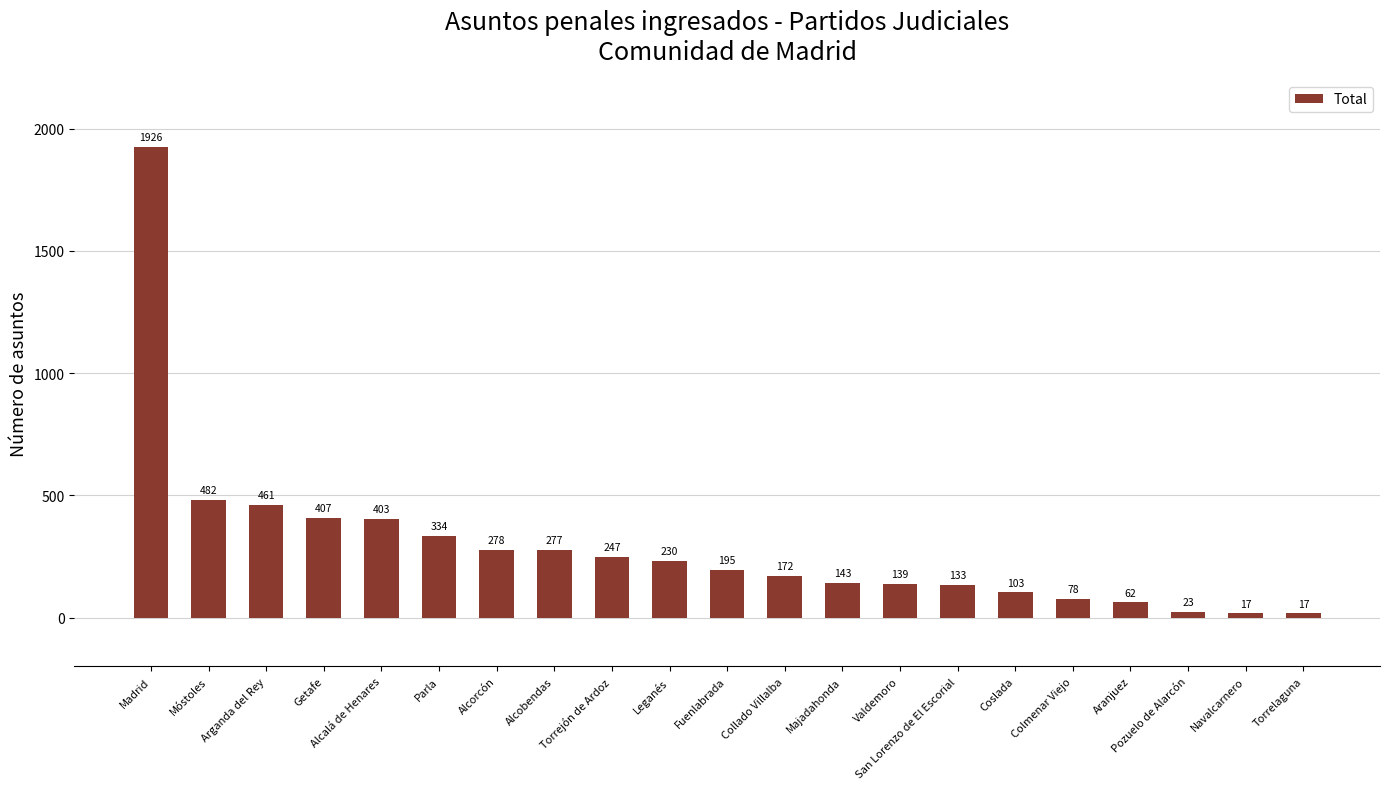

Reading left to right, what are all the values shown in this chart?

Madrid=1926	Móstoles=482	Arganda del Rey=461	Getafe=407	Alcalá de Henares=403	Parla=334	Alcorcón=278	Alcobendas=277	Torrejón de Ardoz=247	Leganés=230	Fuenlabrada=195	Collado Villalba=172	Majadahonda=143	Valdemoro=139	San Lorenzo de El Escorial=133	Coslada=103	Colmenar Viejo=78	Aranjuez=62	Pozuelo de Alarcón=23	Navalcarnero=17	Torrelaguna=17